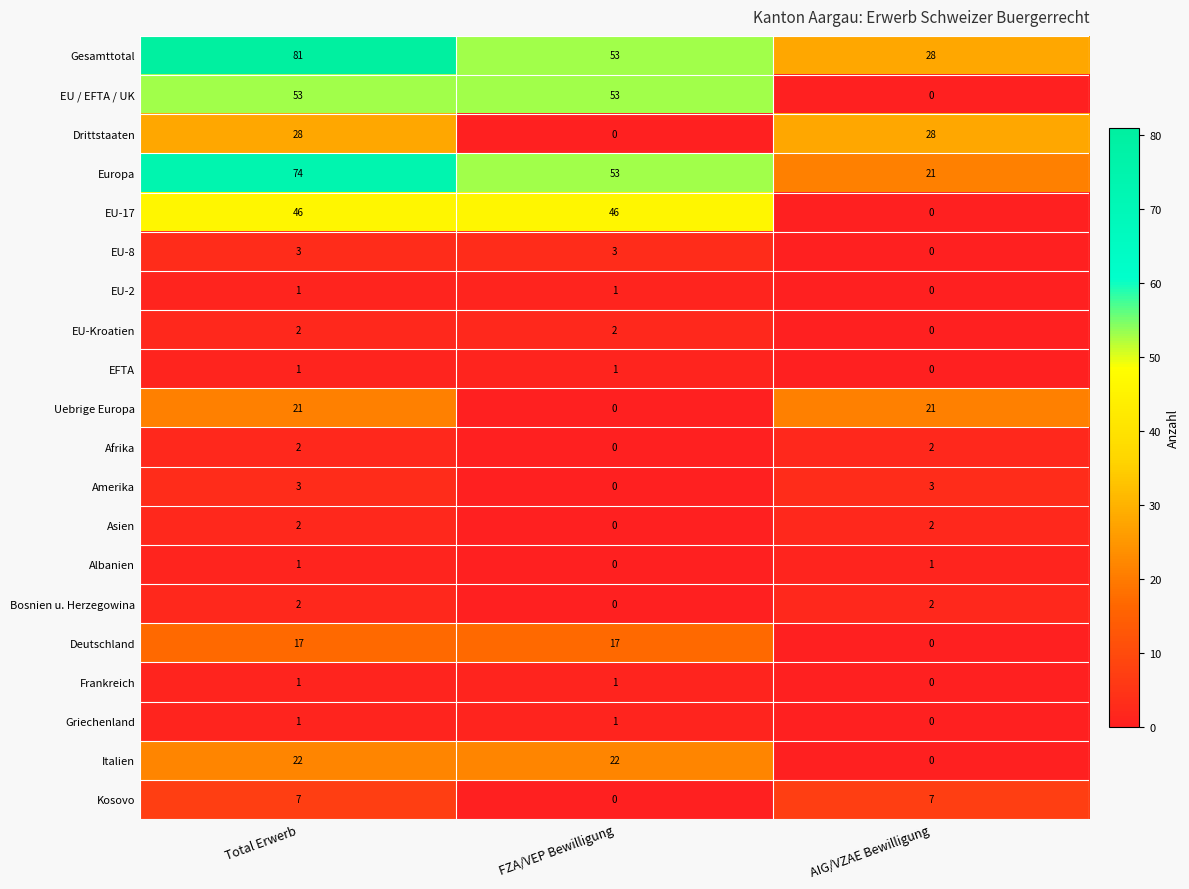

The value of Deutschland at Total Erwerb is 10. True or false?

False